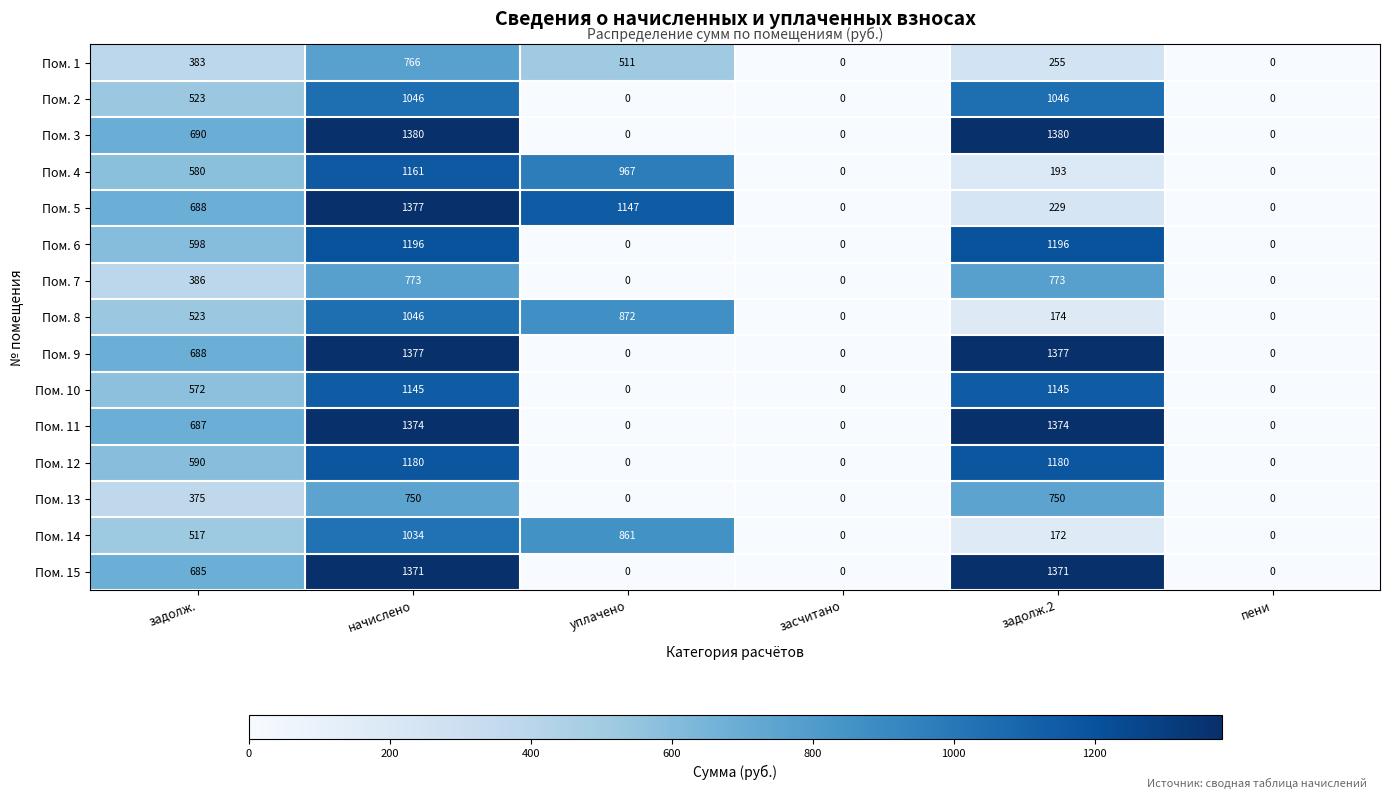

What is the sum of all Пом. 13 values?

1875